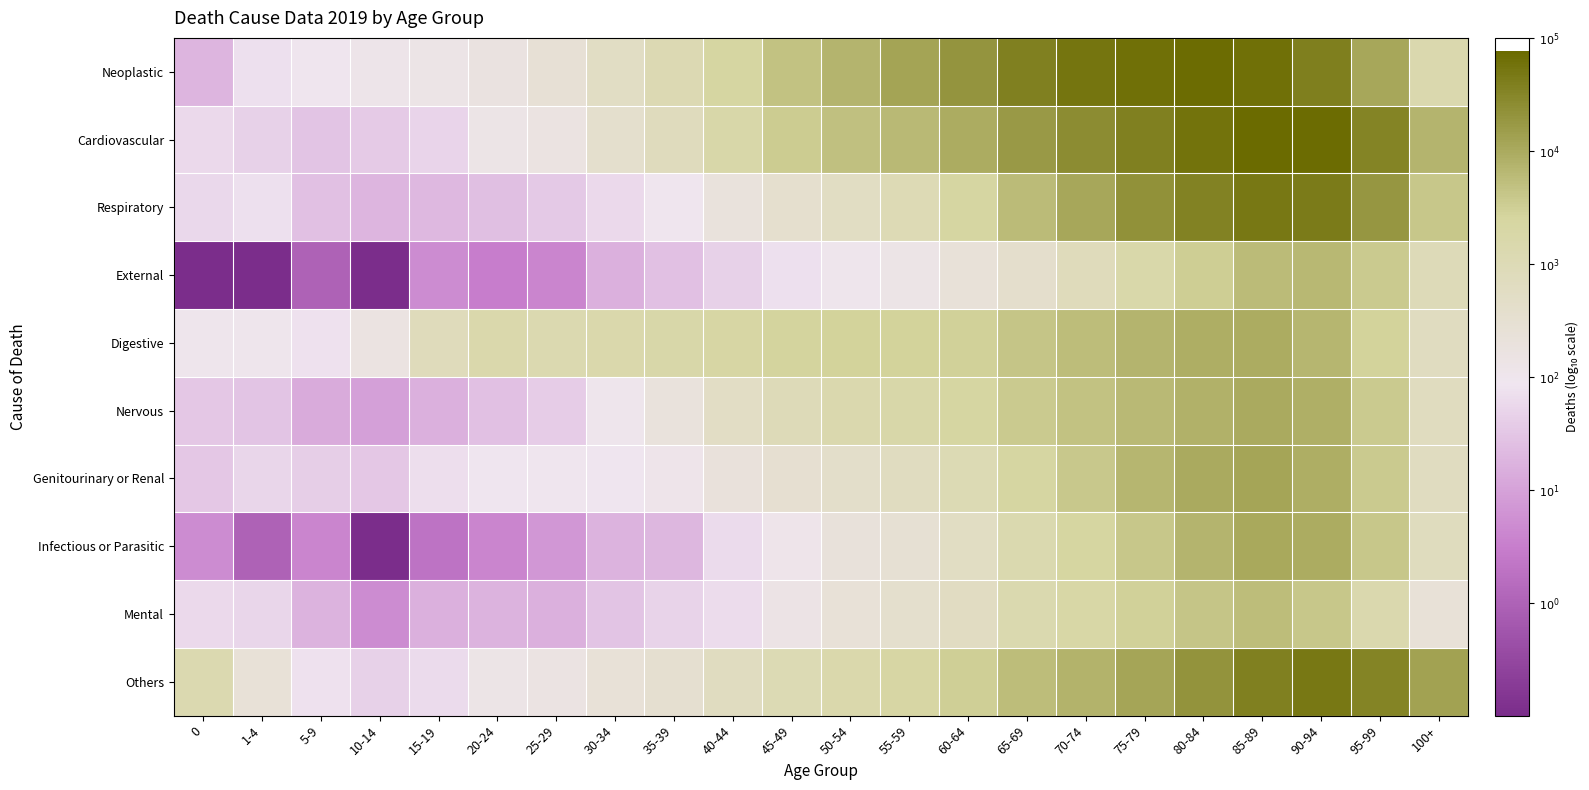

What is the spread (max minus min) of values at 90-94?

1.2